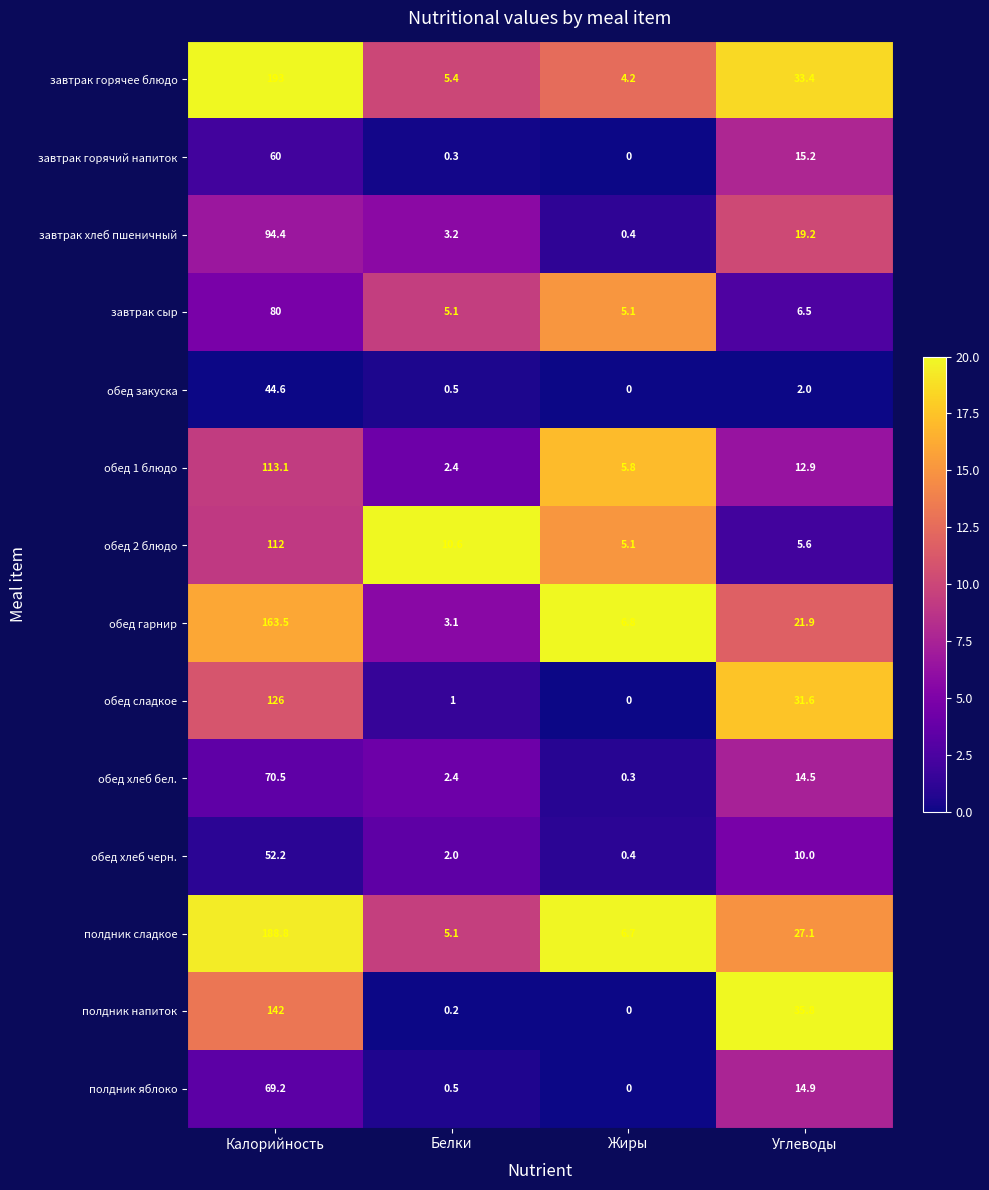

What is the average value of the полдник сладкое series?

56.9